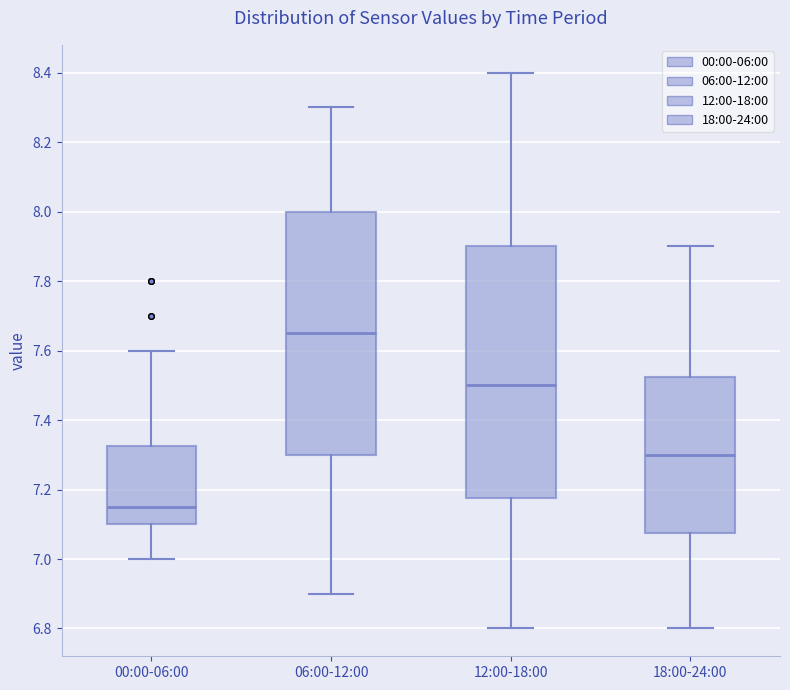

Where is the upper edge of the box for 06:00-12:00 on the y-axis? The values are not printed on the chart, so give them approximately, as read against the axis.

8.00